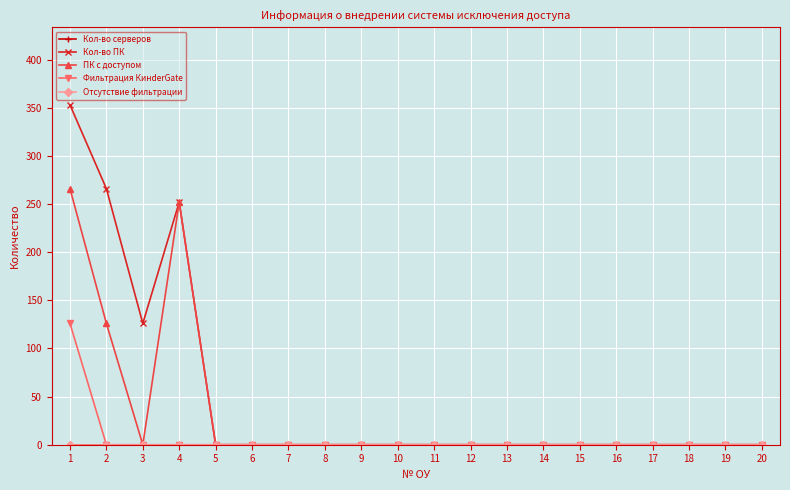

Reading right to left, transcribe all the data shown in this chart.

Кол-во серверов: 20=0	19=0	18=0	17=0	16=0	15=0	14=0	13=0	12=0	11=0	10=0	9=0	8=0	7=0	6=0	5=0	4=0	3=0	2=0	1=0
Кол-во ПК: 20=0	19=0	18=0	17=0	16=0	15=0	14=0	13=0	12=0	11=0	10=0	9=0	8=0	7=0	6=0	5=0	4=252	3=126	2=266	1=353
ПК с доступом: 20=0	19=0	18=0	17=0	16=0	15=0	14=0	13=0	12=0	11=0	10=0	9=0	8=0	7=0	6=0	5=0	4=252	3=0	2=126	1=266
Фильтрация КинderGate: 20=0	19=0	18=0	17=0	16=0	15=0	14=0	13=0	12=0	11=0	10=0	9=0	8=0	7=0	6=0	5=0	4=0	3=0	2=0	1=126
Отсутствие фильтрации: 20=0	19=0	18=0	17=0	16=0	15=0	14=0	13=0	12=0	11=0	10=0	9=0	8=0	7=0	6=0	5=0	4=0	3=0	2=0	1=0